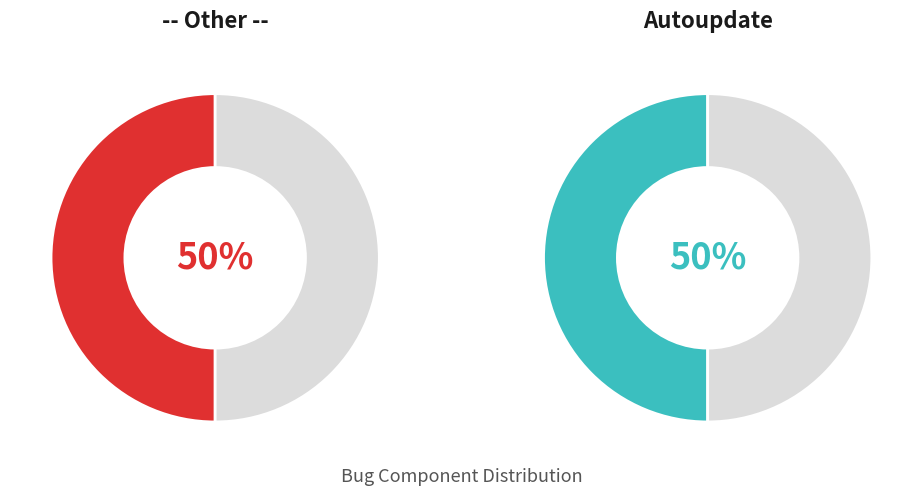

To the nearest percent, what is the average slice percentage?

50%